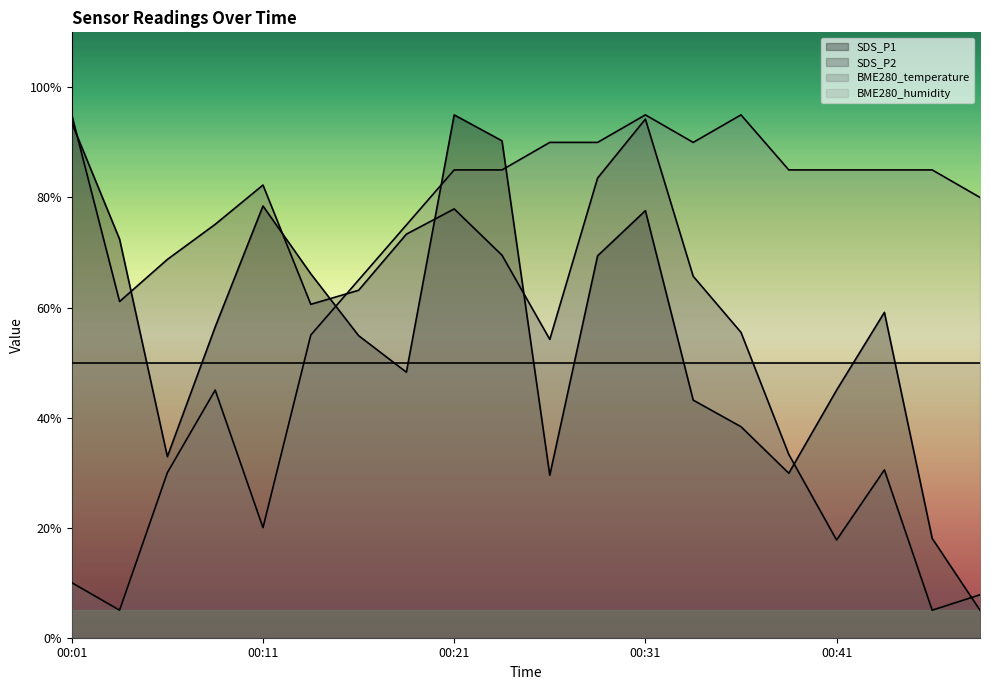

Reading left to right, extract all data points from this chart.

SDS_P1: 00:01=93.6	00:03=72.4	00:06=32.9	00:08=56.5	00:11=78.4	00:13=66.1	00:16=54.9	00:18=48.2	00:21=95.0	00:23=90.3	00:26=29.5	00:28=69.4	00:31=77.6	00:33=43.2	00:36=38.3	00:38=29.9	00:41=45.0	00:43=59.1	00:46=18.0	00:48=5.0
SDS_P2: 00:01=95.0	00:03=61.1	00:06=68.7	00:08=75.1	00:11=82.3	00:13=60.6	00:16=63.1	00:18=73.3	00:21=77.9	00:23=69.5	00:26=54.2	00:28=83.5	00:31=94.2	00:33=65.7	00:36=55.5	00:38=33.3	00:41=17.7	00:43=30.5	00:46=5.0	00:48=7.8
BME280_temperature: 00:01=10.0	00:03=5.0	00:06=30.0	00:08=45.0	00:11=20.0	00:13=55.0	00:16=65.0	00:18=75.0	00:21=85.0	00:23=85.0	00:26=90.0	00:28=90.0	00:31=95.0	00:33=90.0	00:36=95.0	00:38=85.0	00:41=85.0	00:43=85.0	00:46=85.0	00:48=80.0